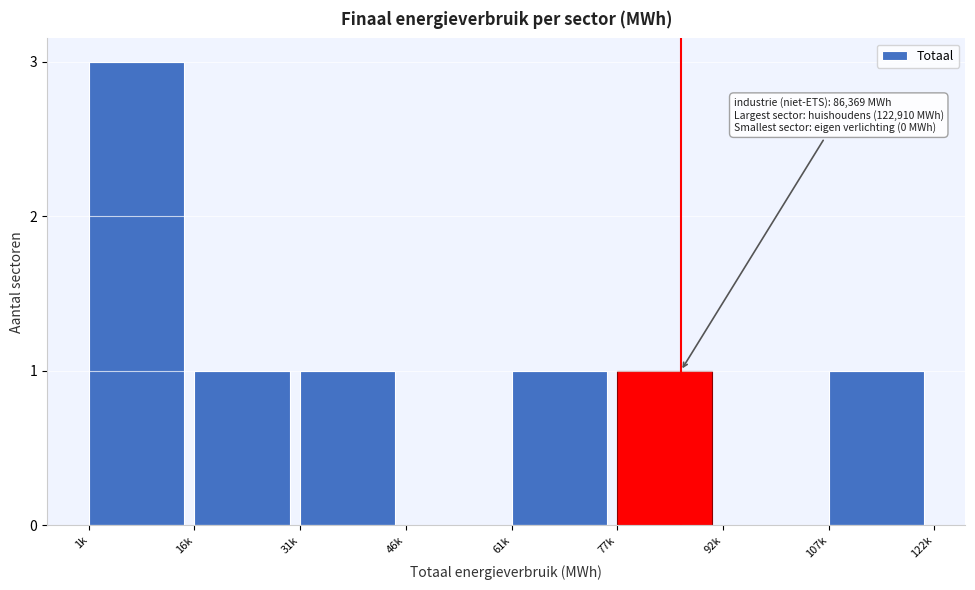

Reading left to right, extract all data points from this chart.

1k=3	16k=1	31k=1	46k=0	61k=1	77k=1	92k=0	107k=1